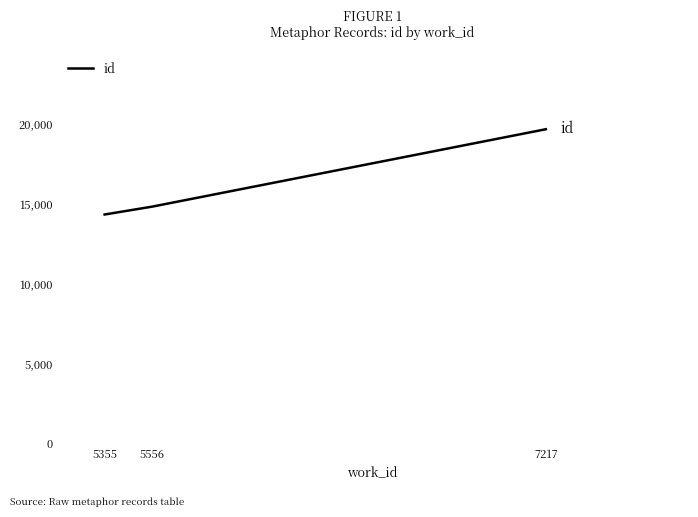

The chart shows a value of 24460 at 5556. True or false?

False